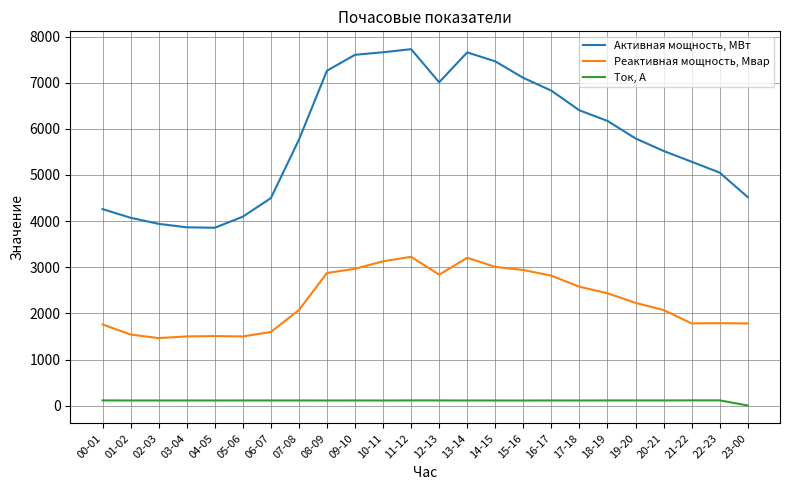

The Реактивная мощность, Мвар series shows 3013.9 at 23-00. True or false?

False